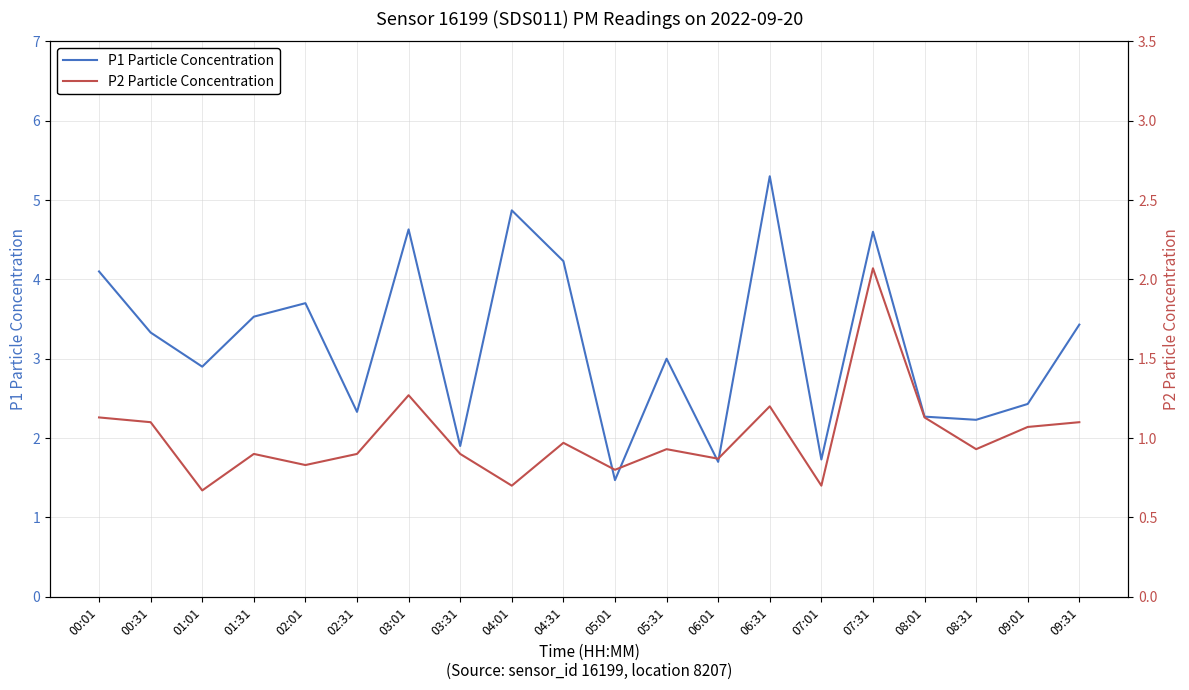

True or false: P1 Particle Concentration has a value of 2.4 at 09:01.

True